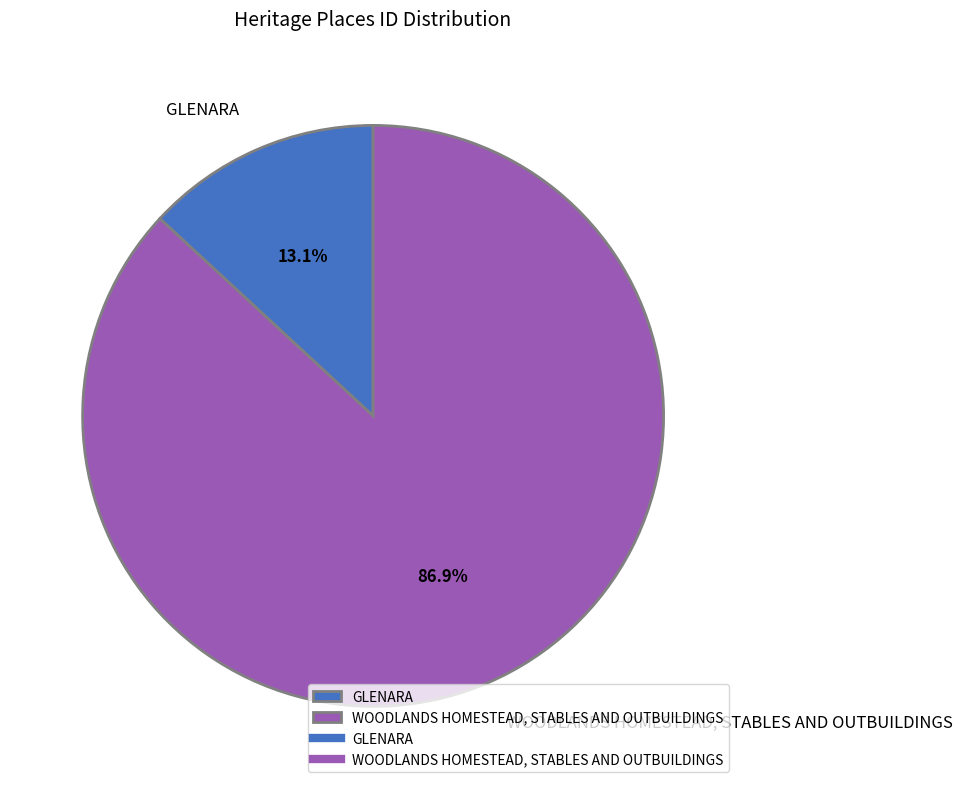

Is WOODLANDS HOMESTEAD, STABLES AND OUTBUILDINGS the majority of the pie?

Yes